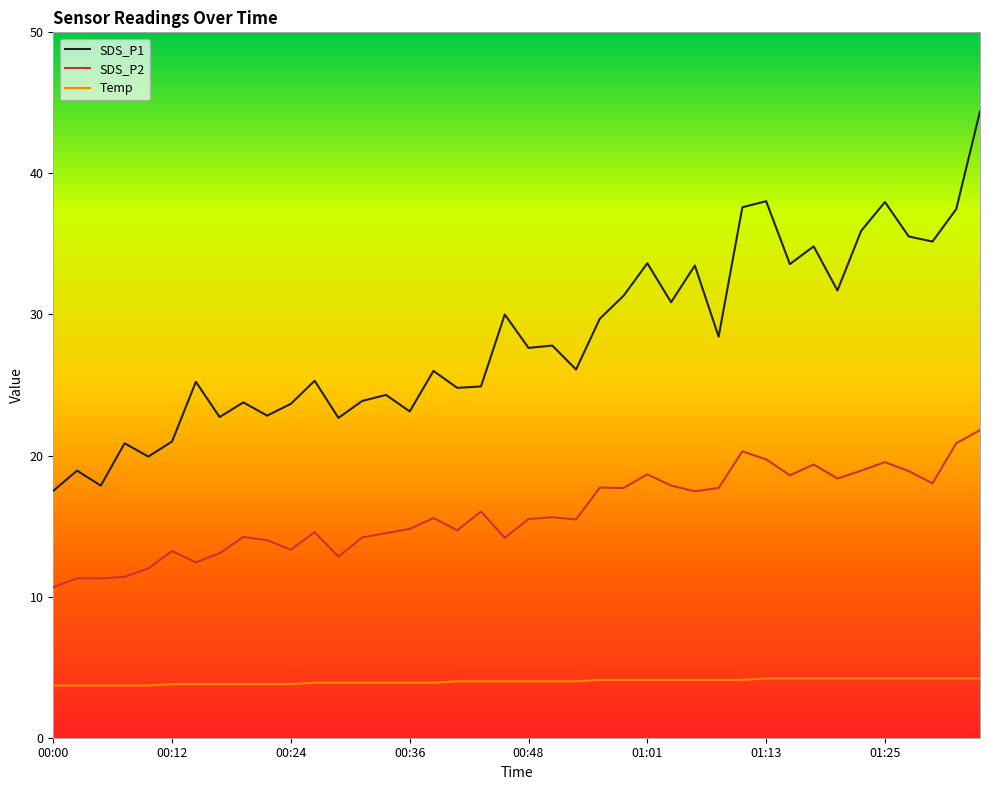

What is the maximum value for Temp?

4.2